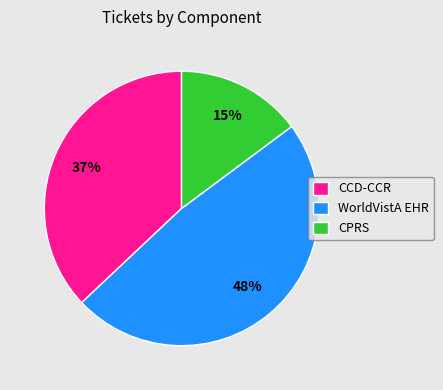

What is the largest slice in the pie chart?

WorldVistA EHR